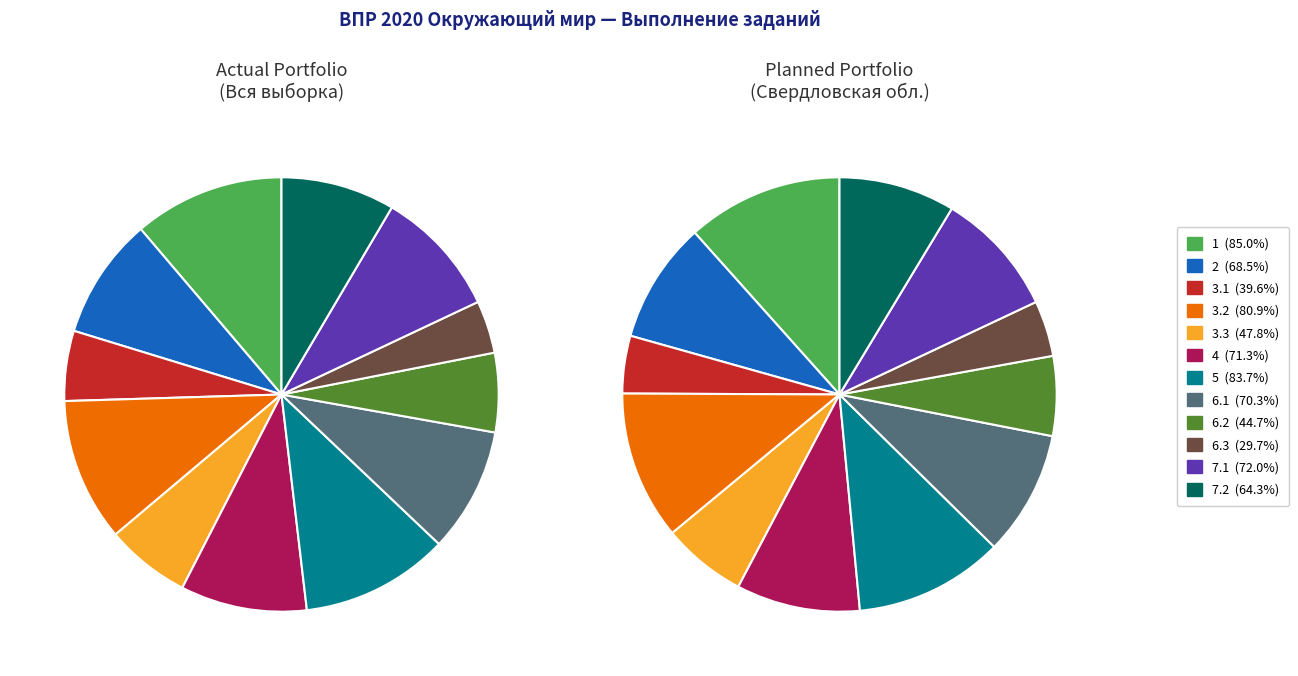

To the nearest percent, what is the difference between the 4 and 1 slice percentages?

2%